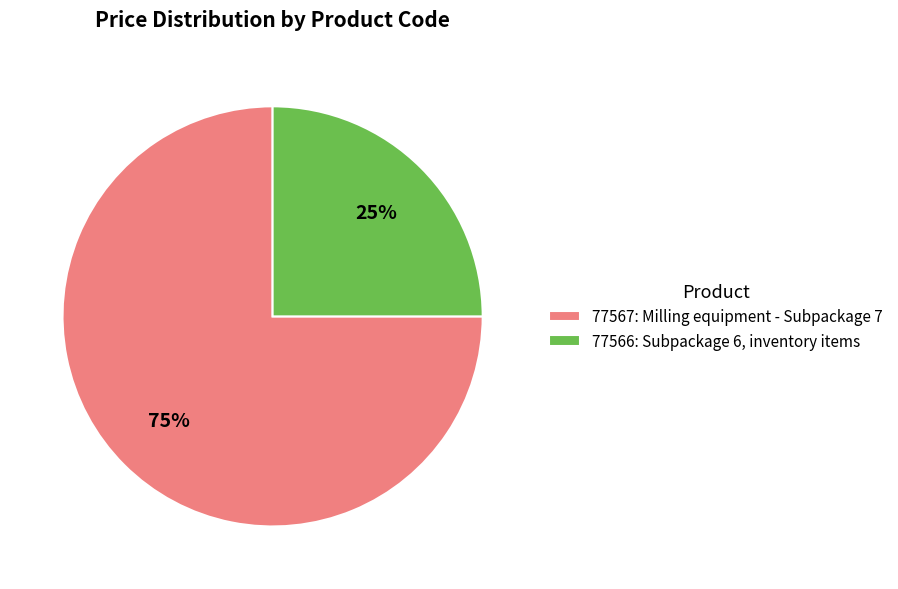

Rank the categories by value from lowest to highest.

77566, 77567